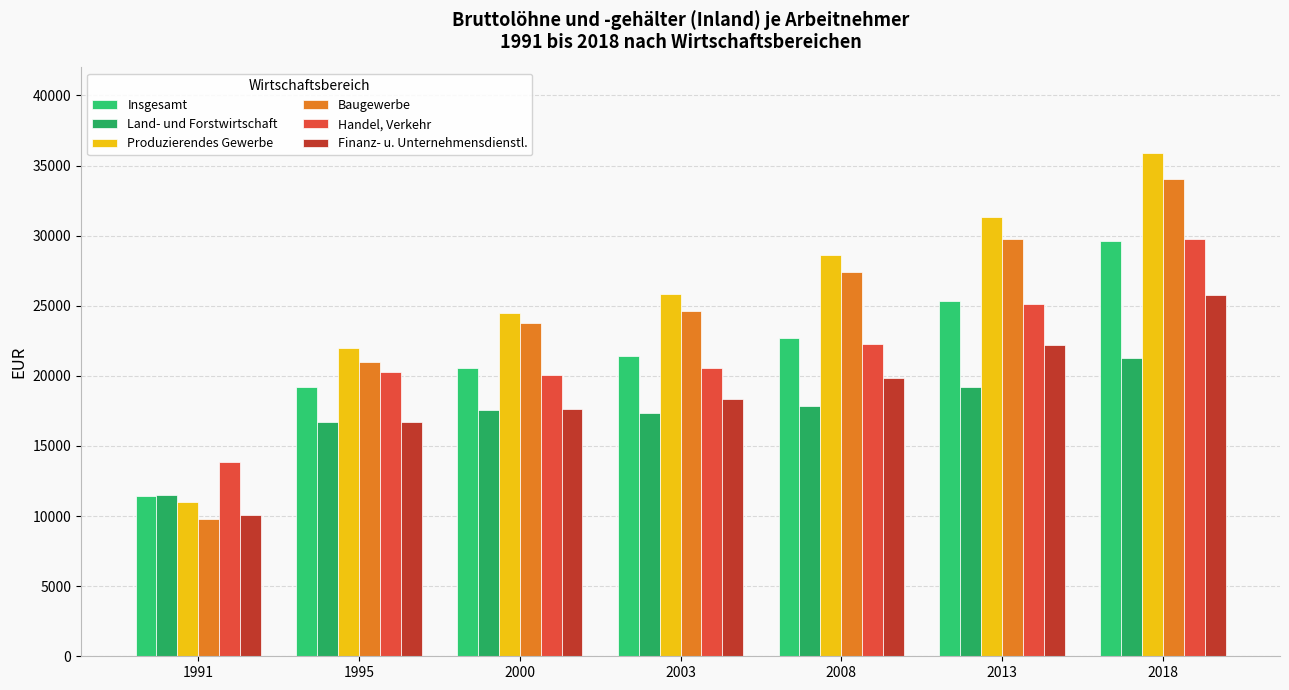

Is it true that Insgesamt equals 39279 at 2013?

False